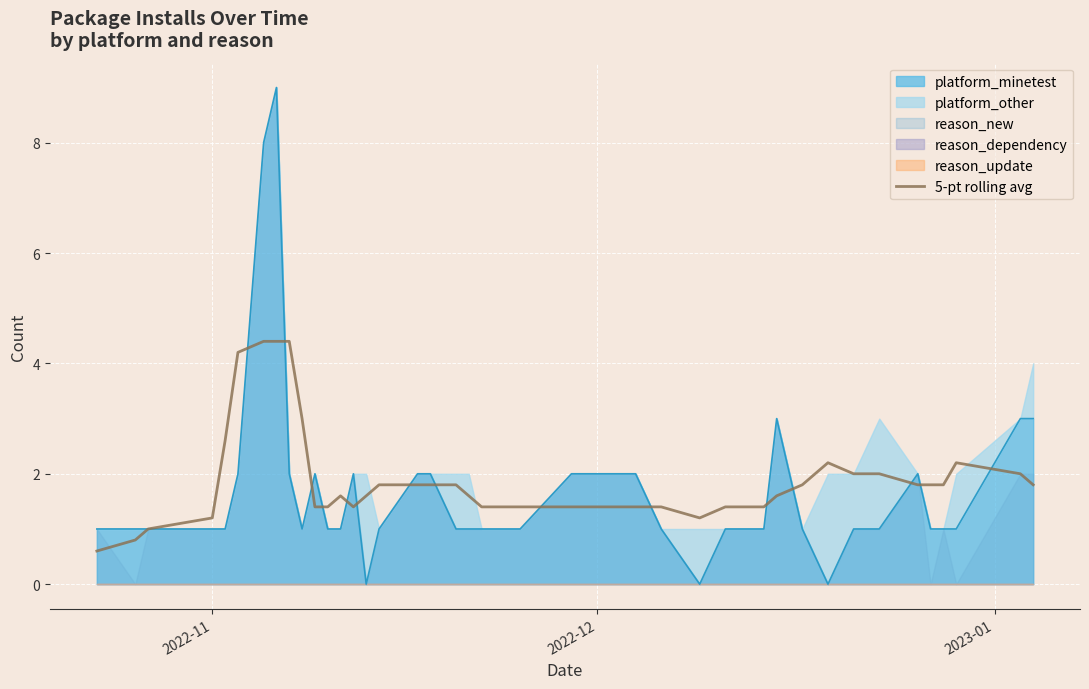

True or false: the data shows 2.0 at 13.

False